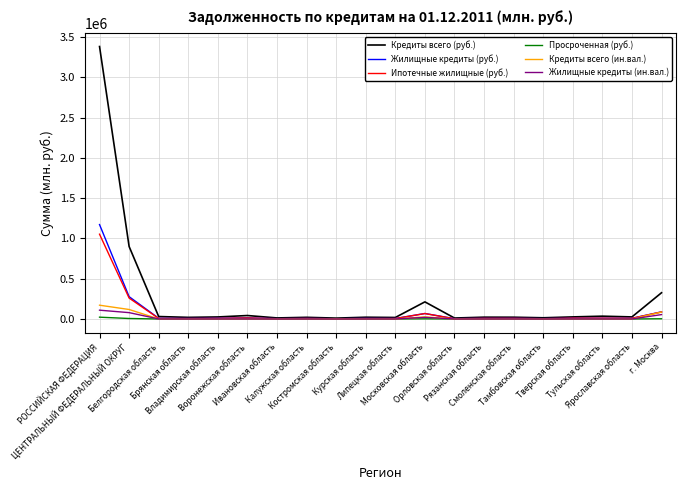

What is the difference between the Жилищные кредиты (ин.вал.) values at Курская область and Воронежская область?

142